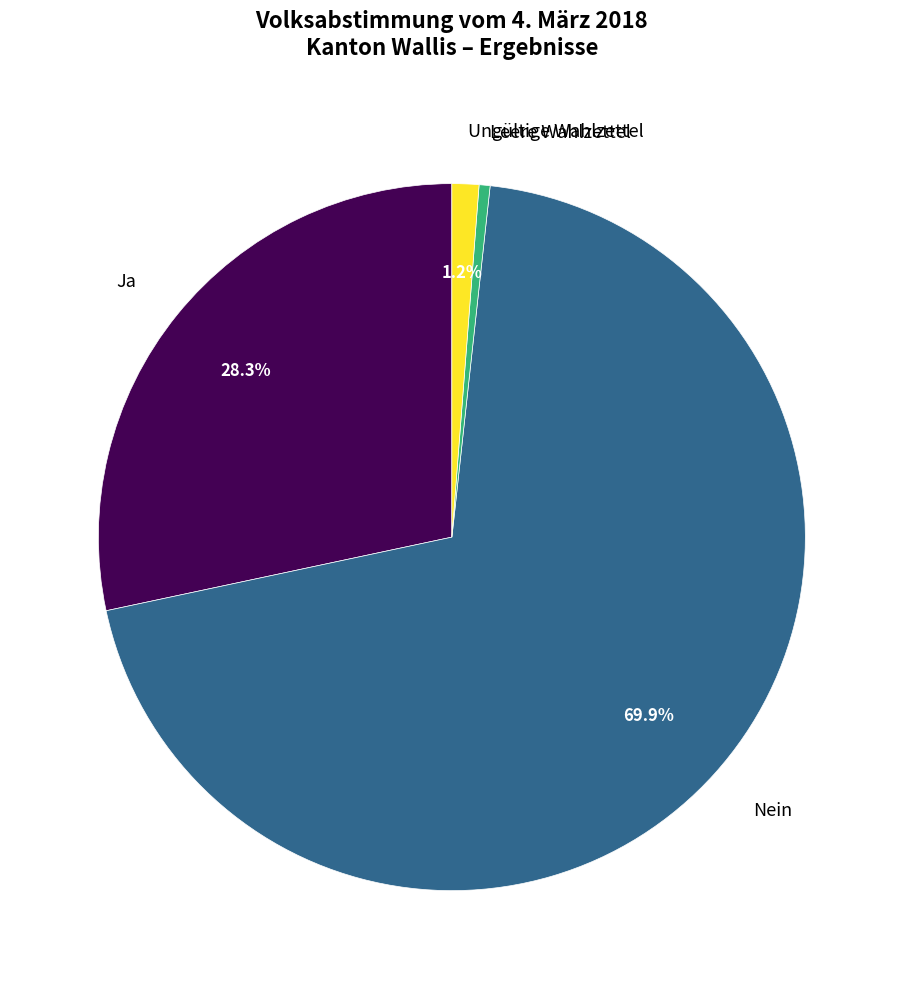

What portion of the pie excludes Ja?

71.7%